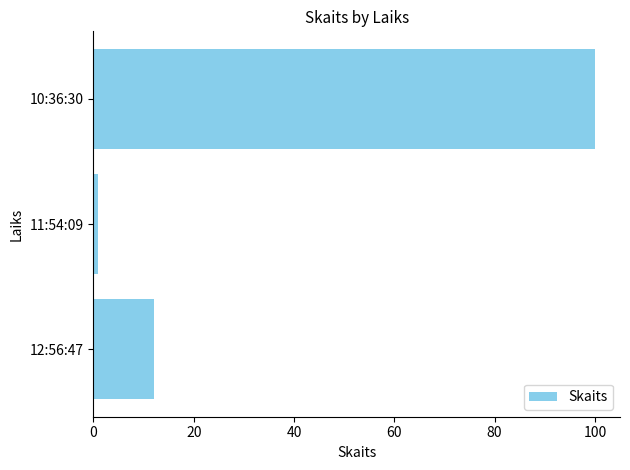

How many distinct data groups are displayed?

1